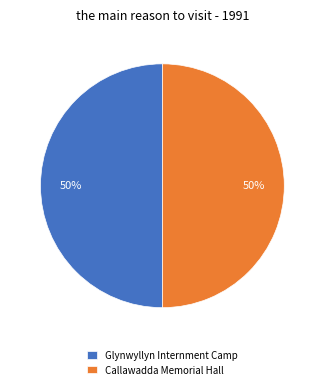

Do Callawadda Memorial Hall and Glynwyllyn Internment Camp together represent more than half of the pie?

Yes